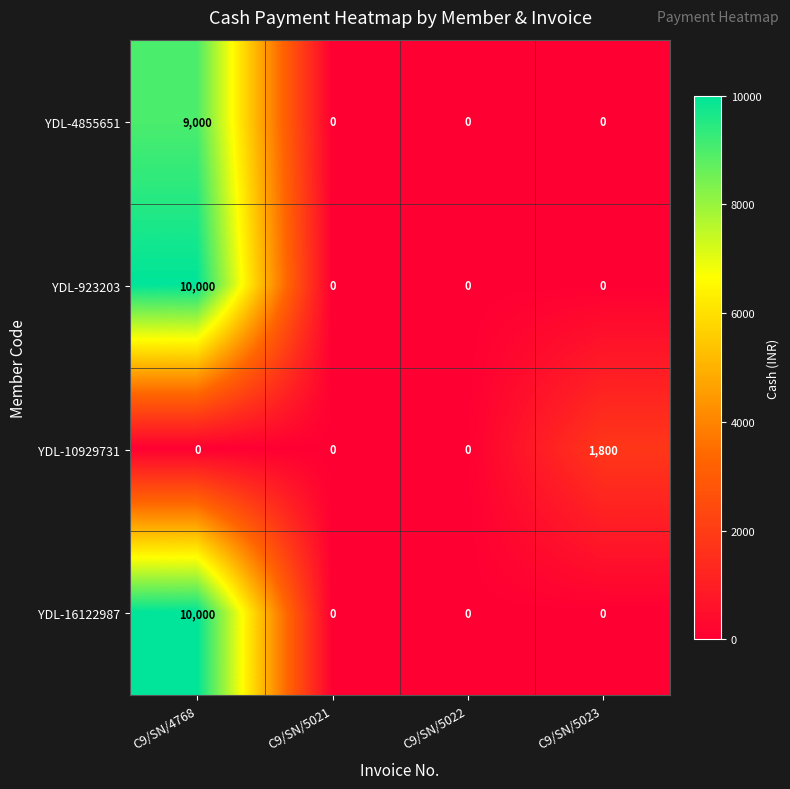

What is the maximum value shown in the chart?

10000